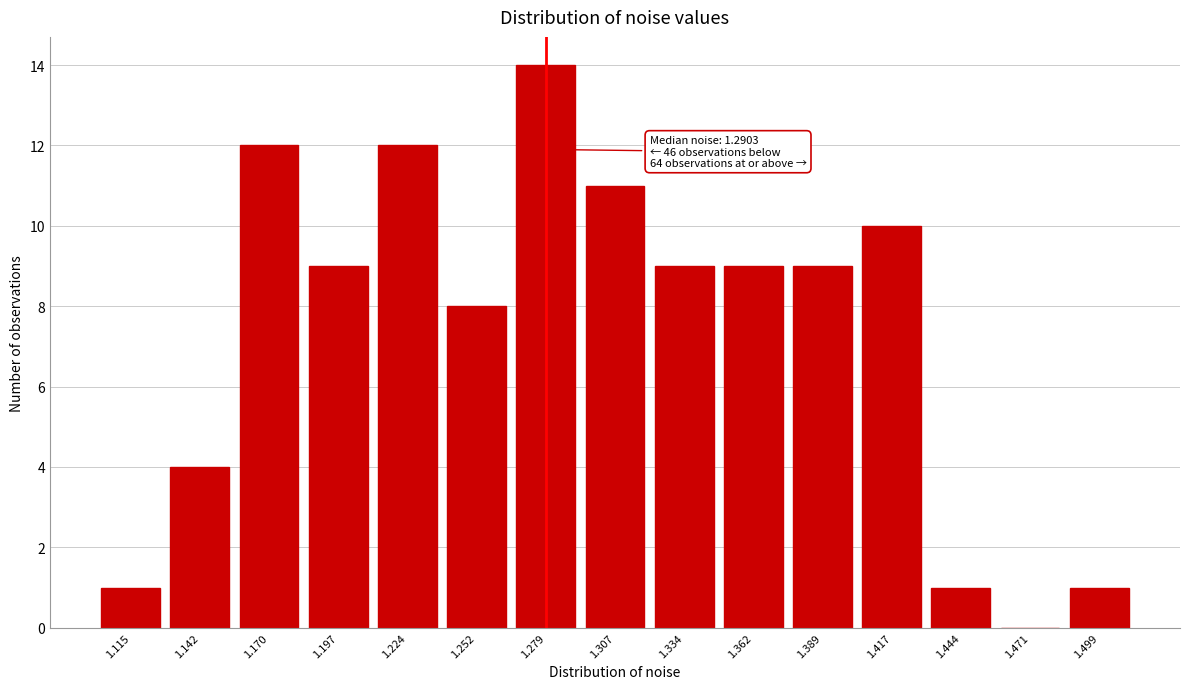

Reading left to right, extract all data points from this chart.

1.115=1	1.142=4	1.170=12	1.197=9	1.224=12	1.252=8	1.279=14	1.307=11	1.334=9	1.362=9	1.389=9	1.417=10	1.444=1	1.471=0	1.499=1